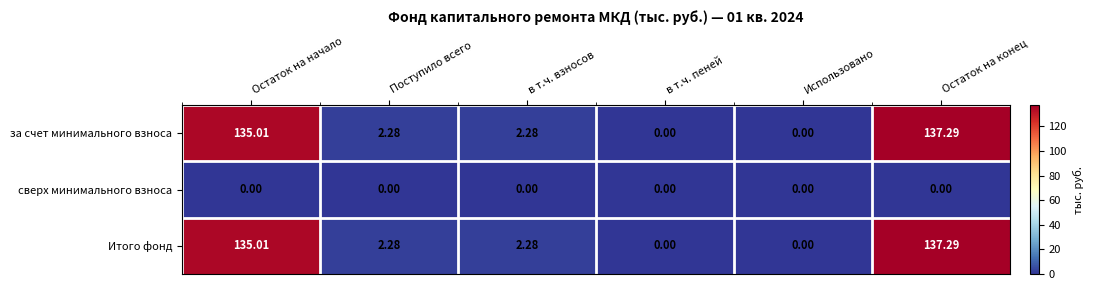

Which label corresponds to the largest value in the chart?

Остаток на конец